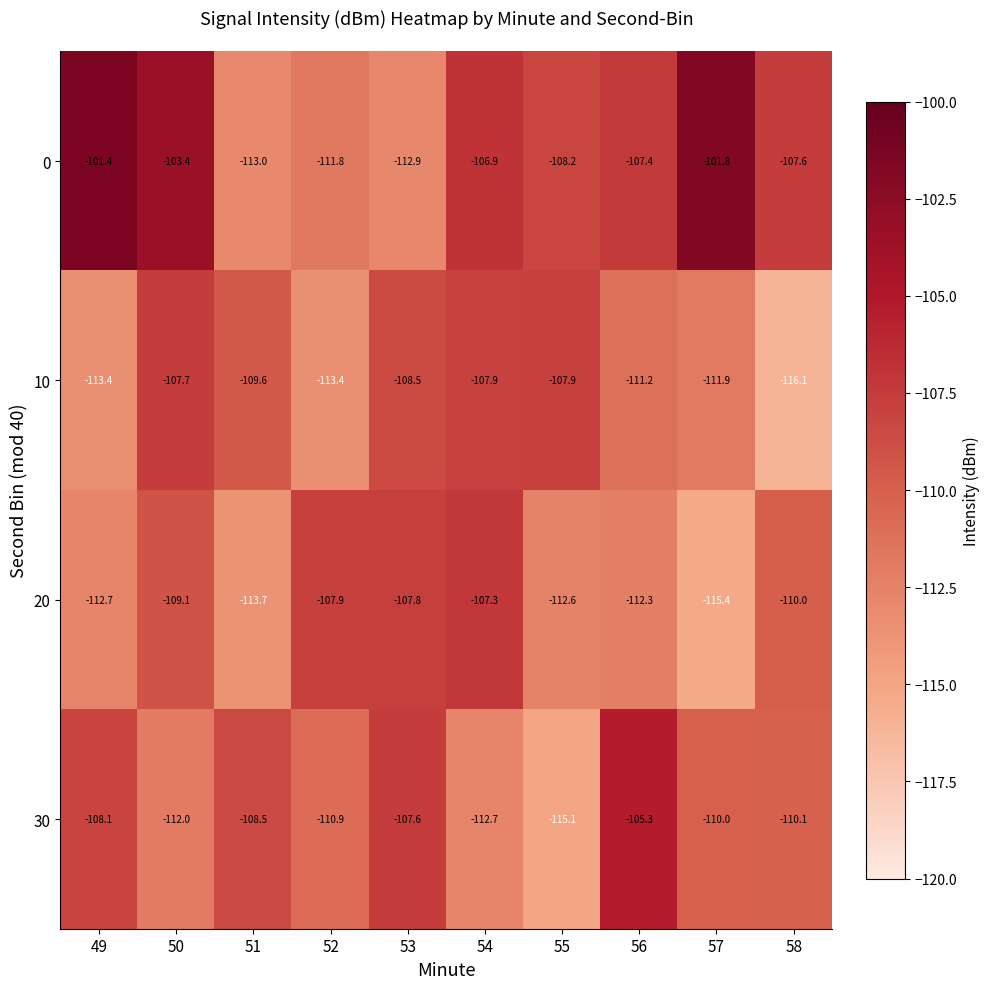

At which category is the sum across all series the highest?

50